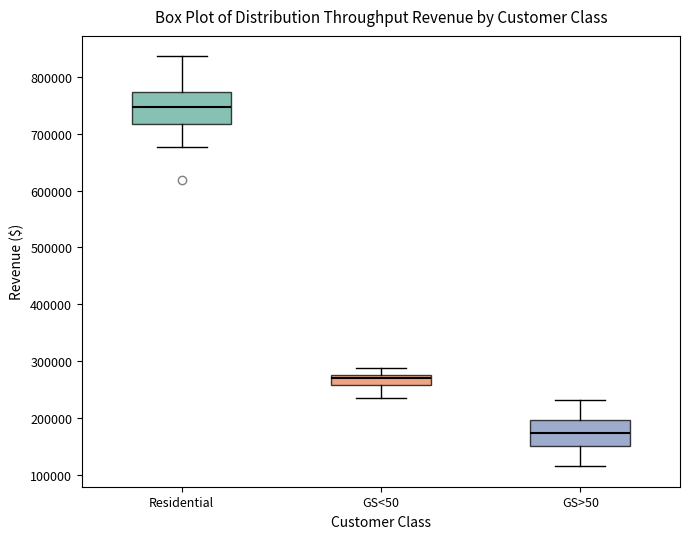

Which box's median line is the highest?

Residential